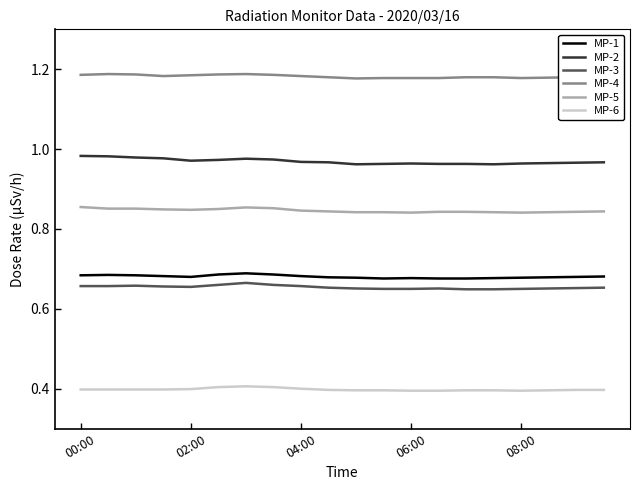

What is the minimum value for MP-6?

0.4